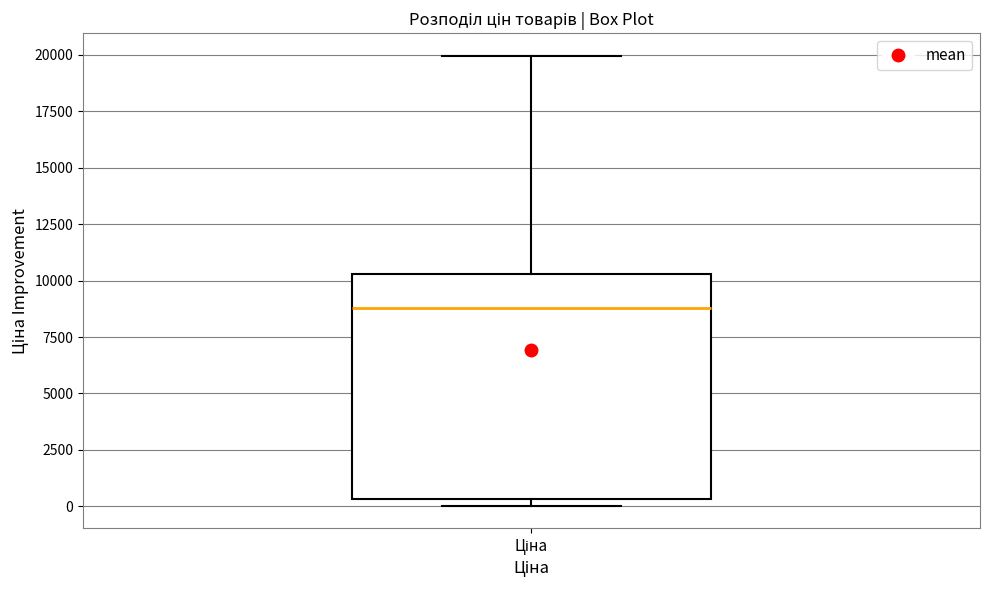

Where does the median line of the box for Ціна sit on the y-axis? The values are not printed on the chart, so give them approximately, as read against the axis.

9000